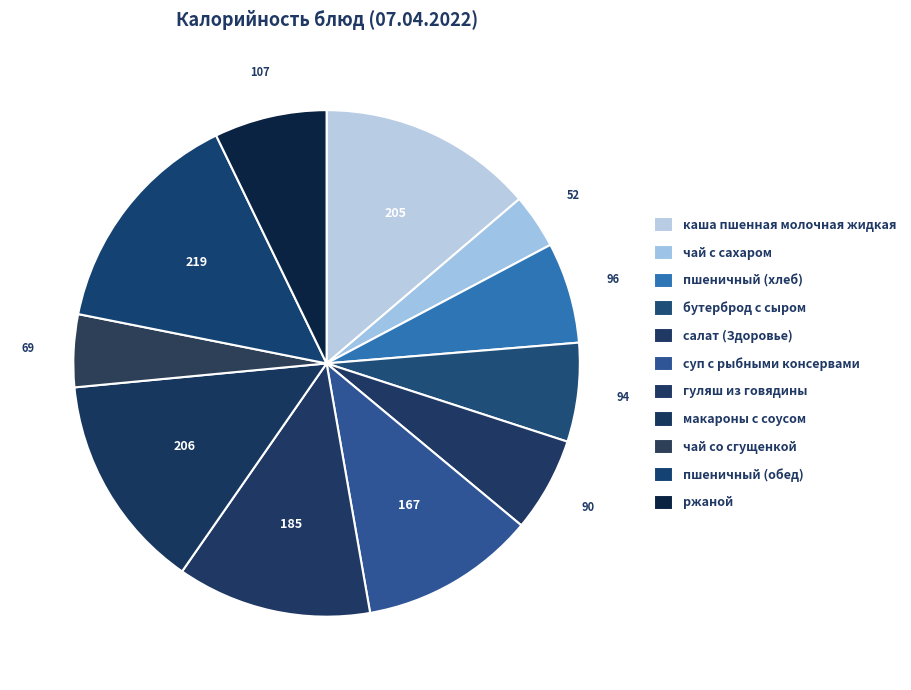

What is the largest slice in the pie chart?

пшеничный (обед)